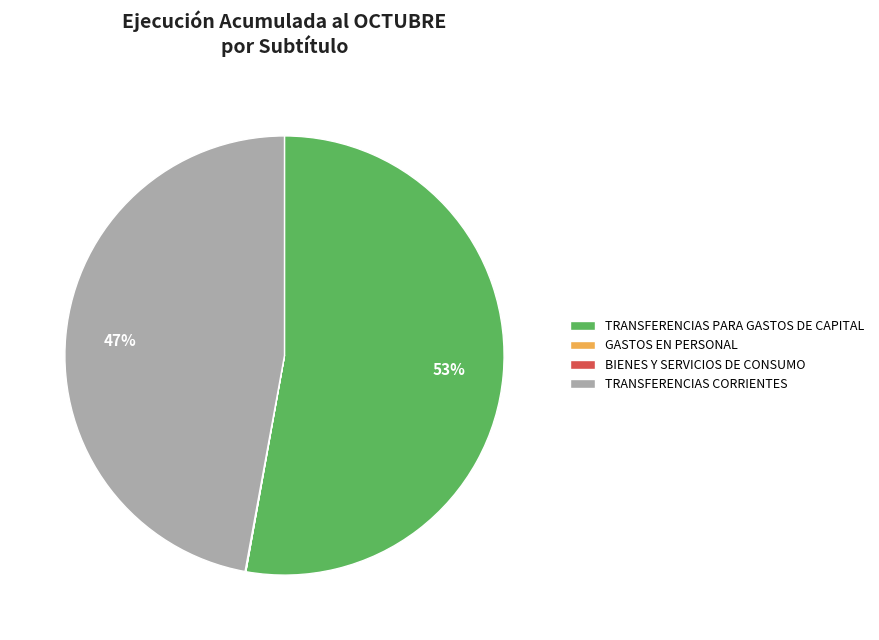

Is there any slice that represents more than half of the pie?

Yes